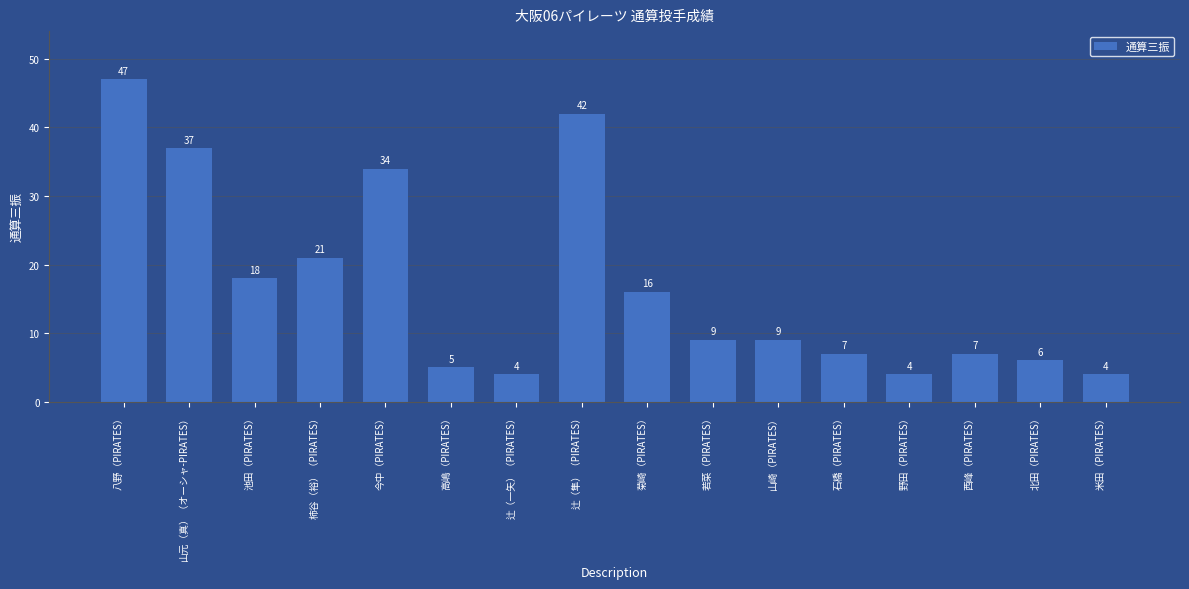

What is the maximum value shown in the chart?

47